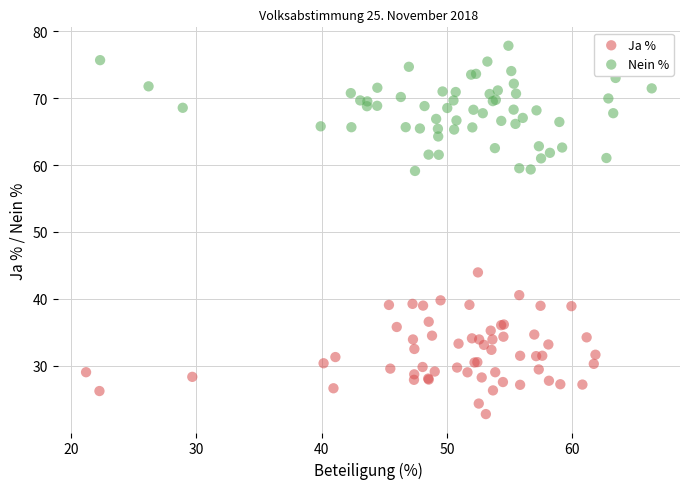

Which series contains the highest Y value?

Nein %